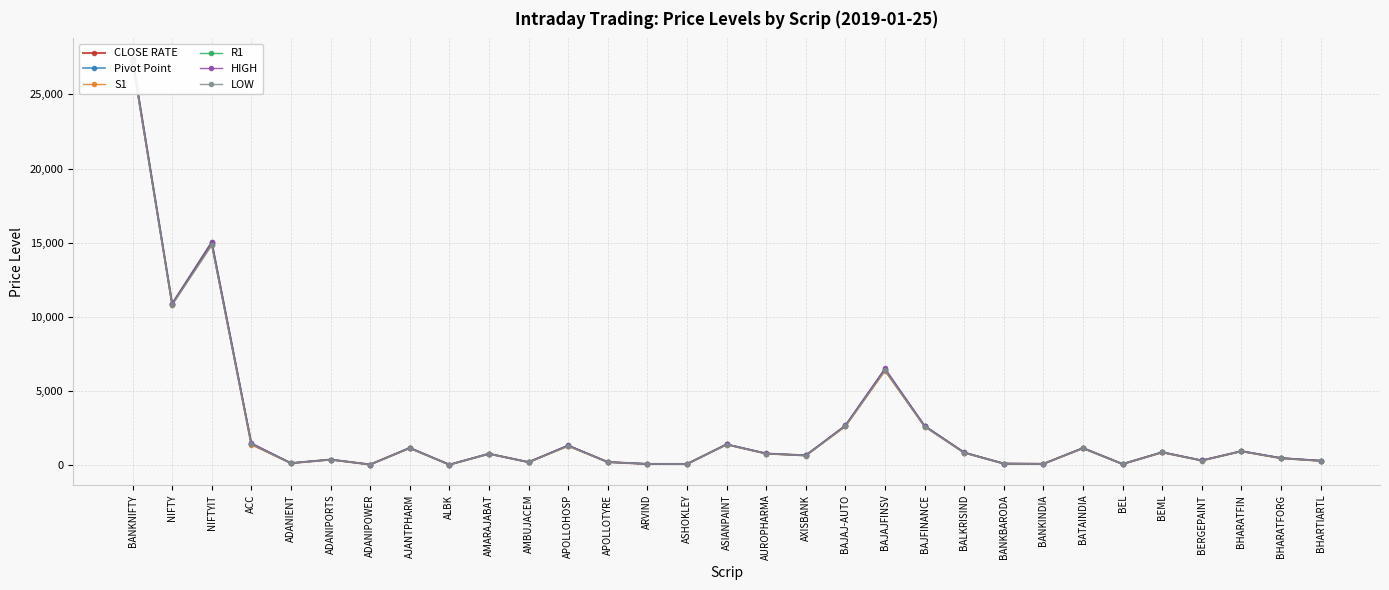

What is the label of the 23rd point from the right?

ALBK